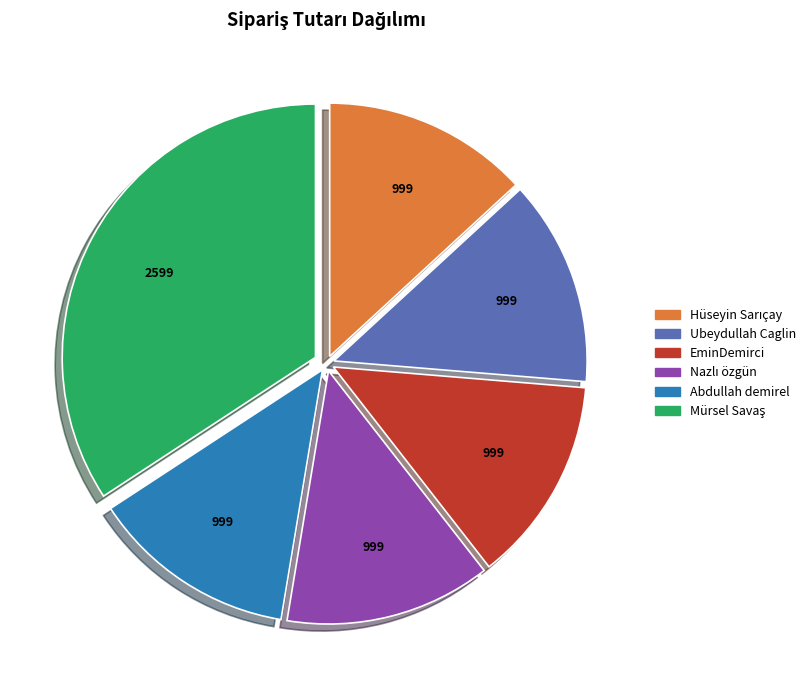

Is it true that Abdullah demirel is 13% of the pie?

True